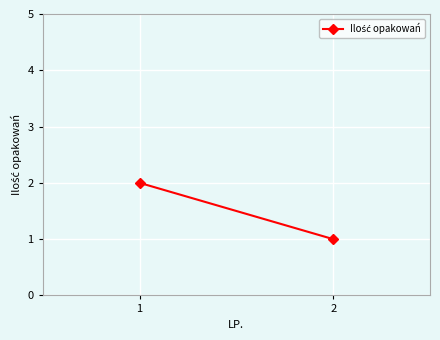

The chart shows a value of 2 at 1. True or false?

True